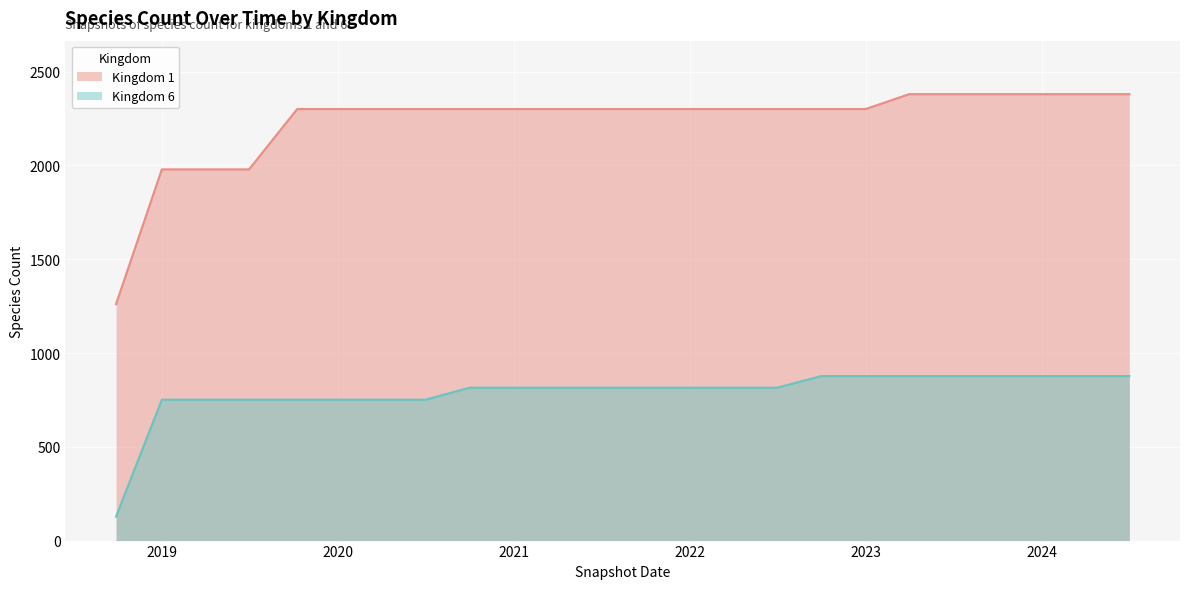

What is the difference between the Kingdom 1 values at 2022-04-01 and 2023-07-01?

79